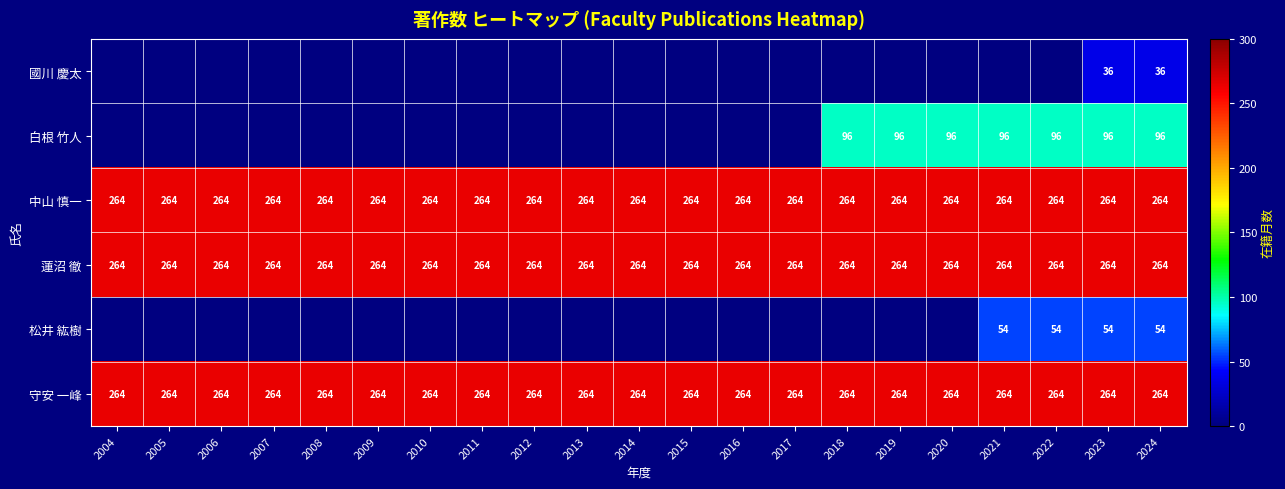

What is the sum of the 蓮沼 徹 values at 2008 and 2024?

528